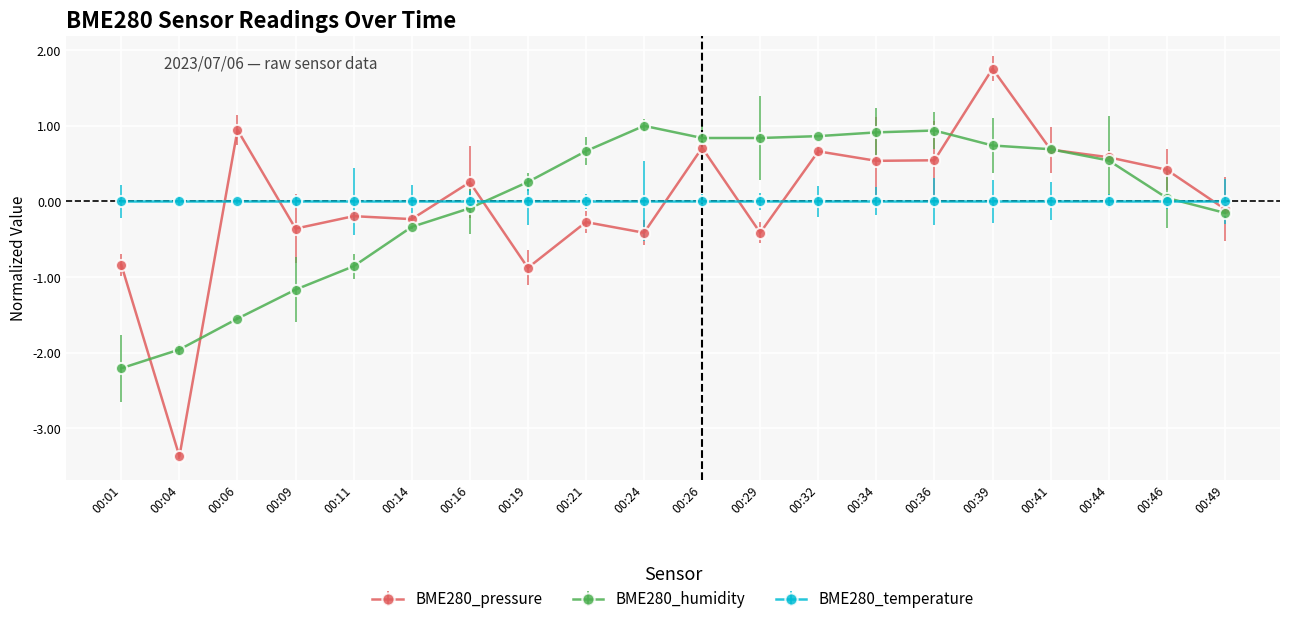

What is the value of the BME280_pressure point at the 2nd from the left?

-3.4